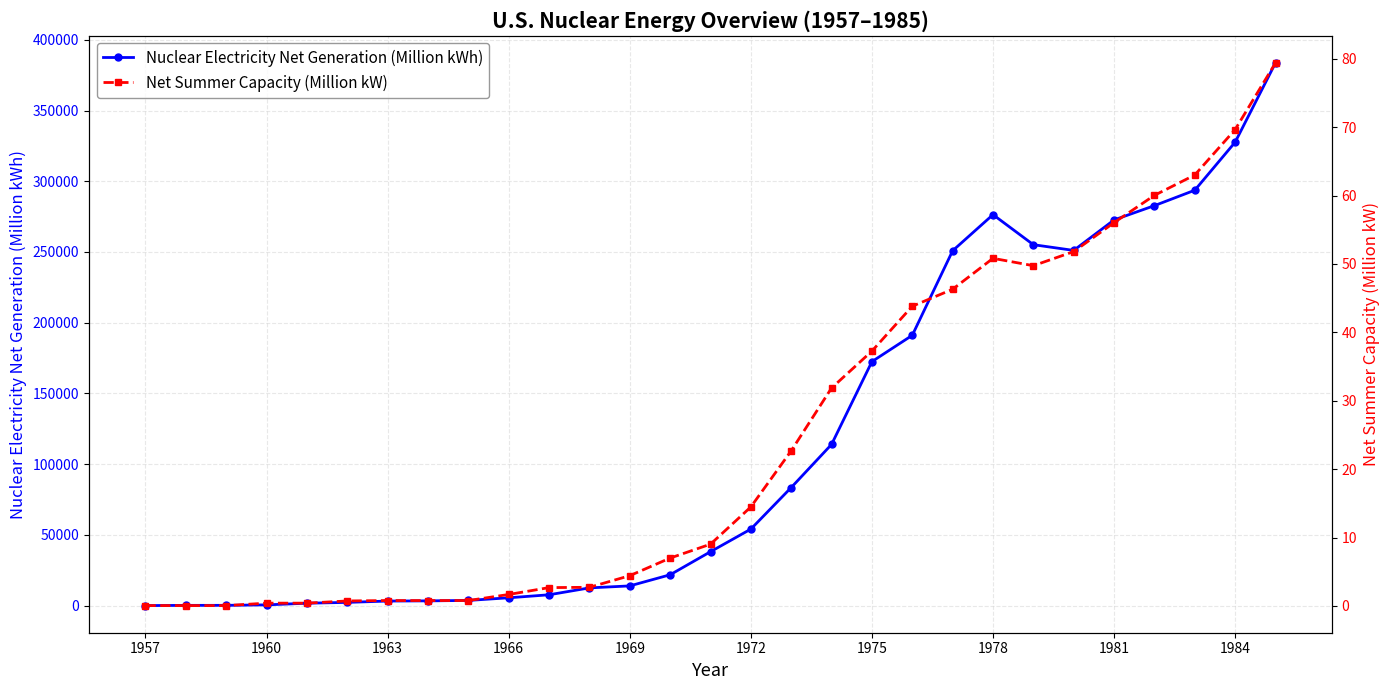

List the series in order of their peak value, lowest first.

Net Summer Capacity (Million kW), Nuclear Electricity Net Generation (Million kWh)